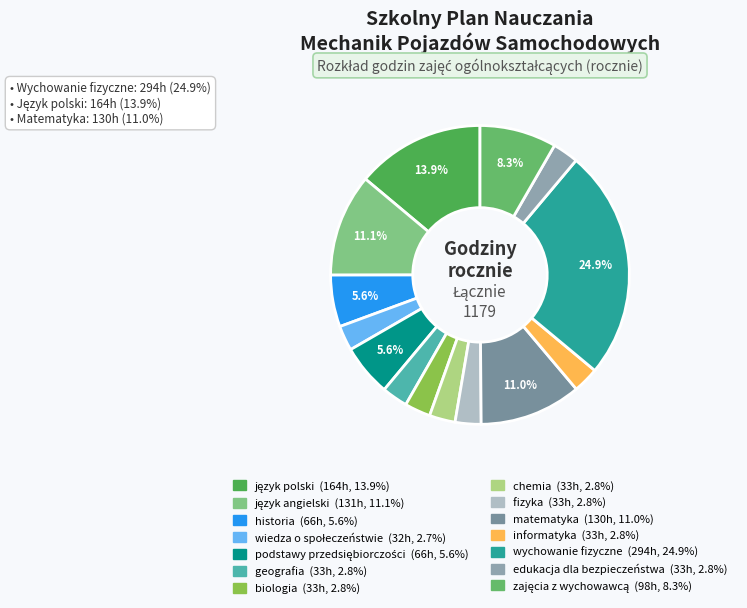

Is there any slice that represents more than half of the pie?

No